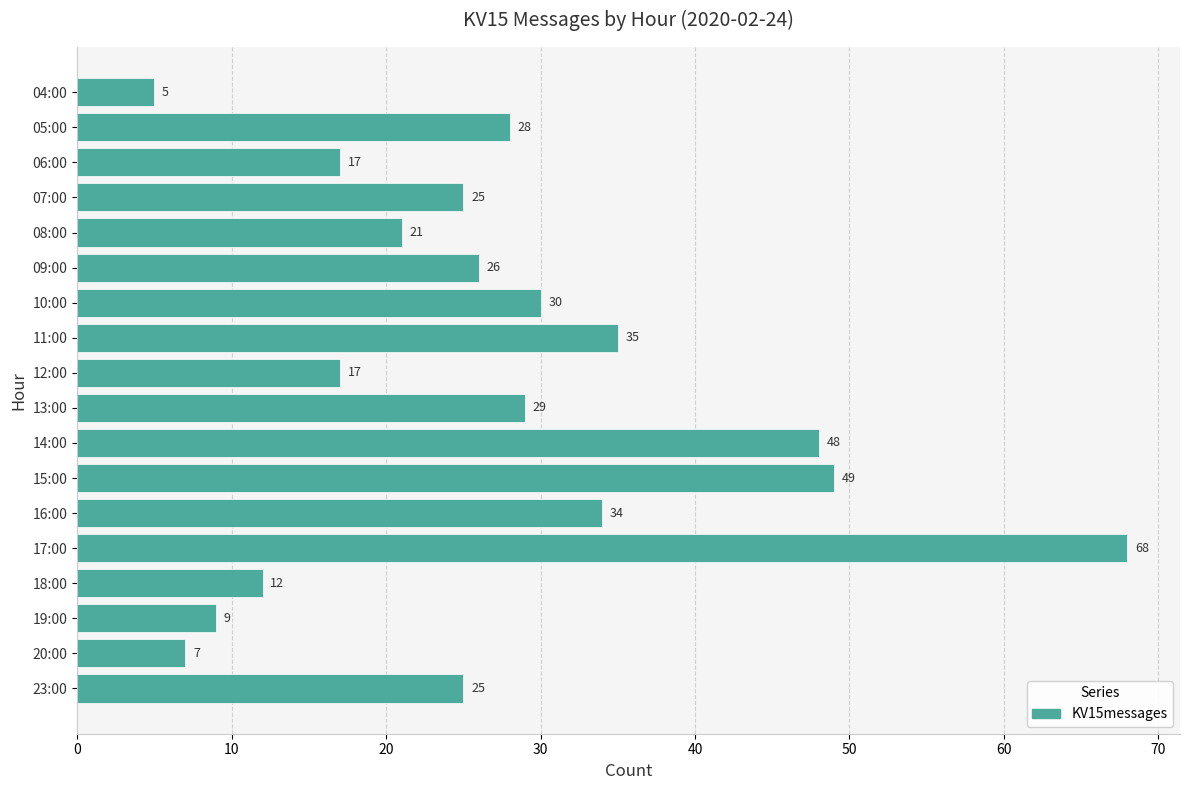

True or false: the data shows 25 at 23:00.

True